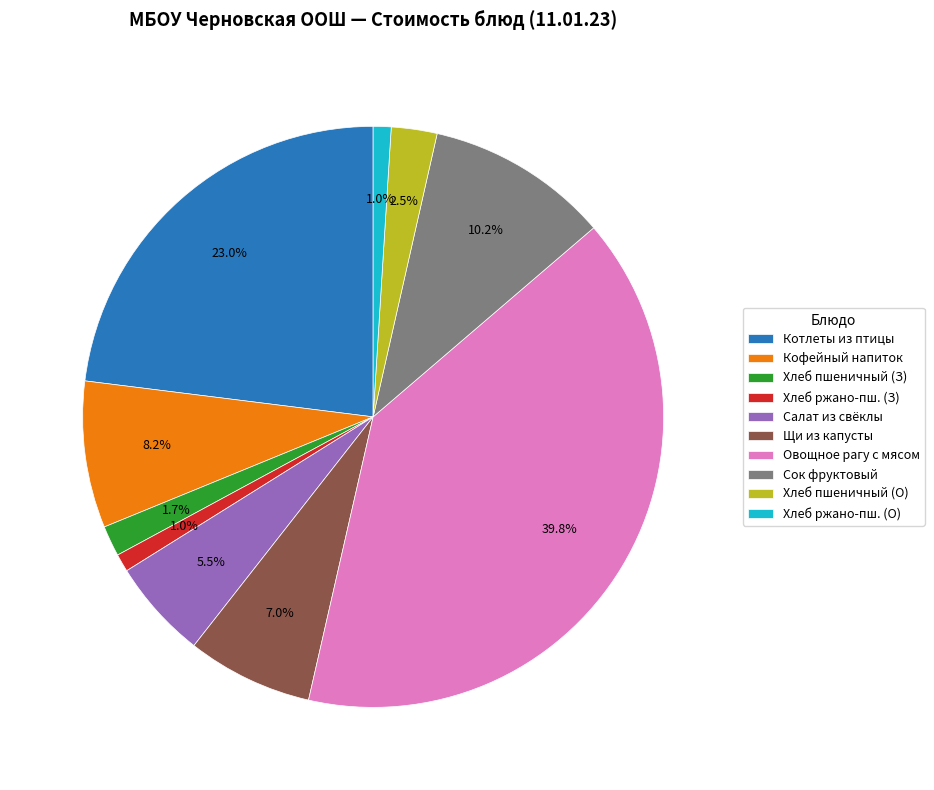

What percentage is NOT represented by Кофейный напиток?

91.8%